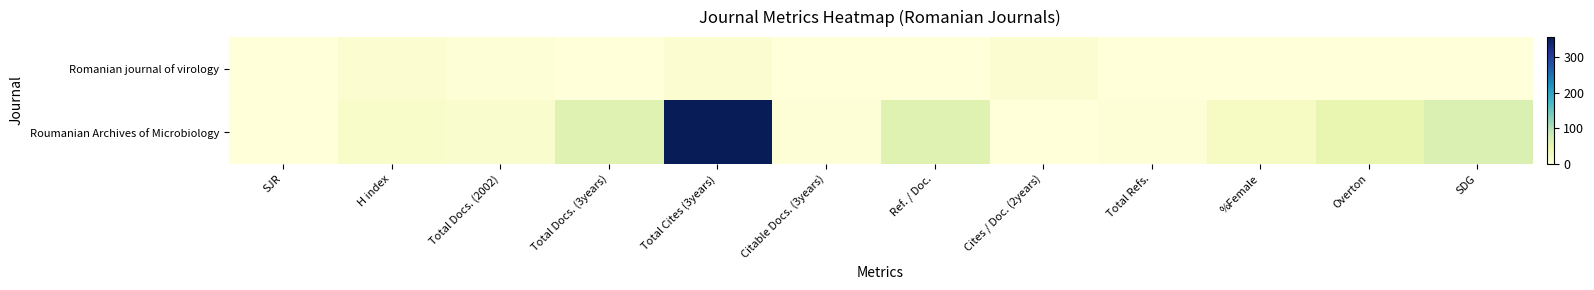

At Ref. / Doc., list the series in order from largest to smallest.

Roumanian Archives of Microbiology, Romanian journal of virology